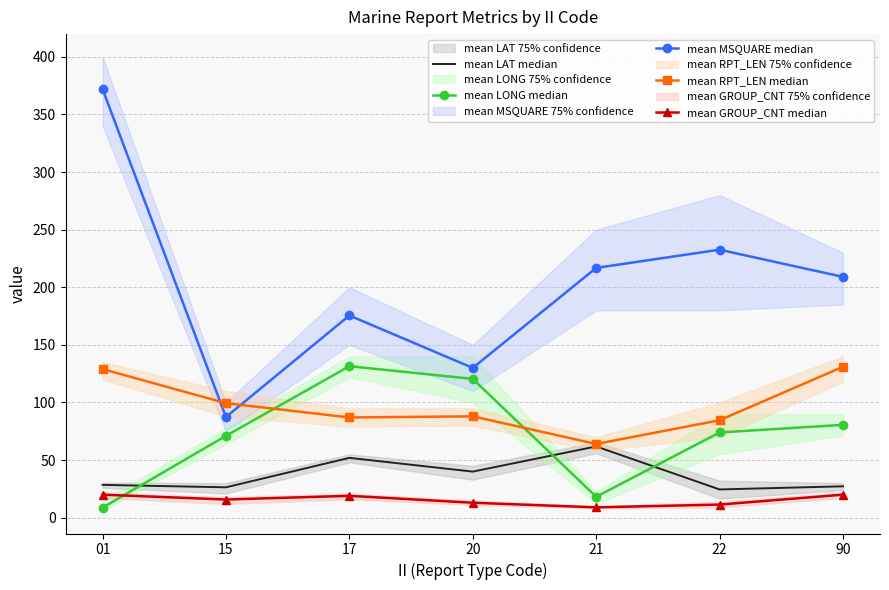

How many interior local peaks does the mean LAT median series have?

2